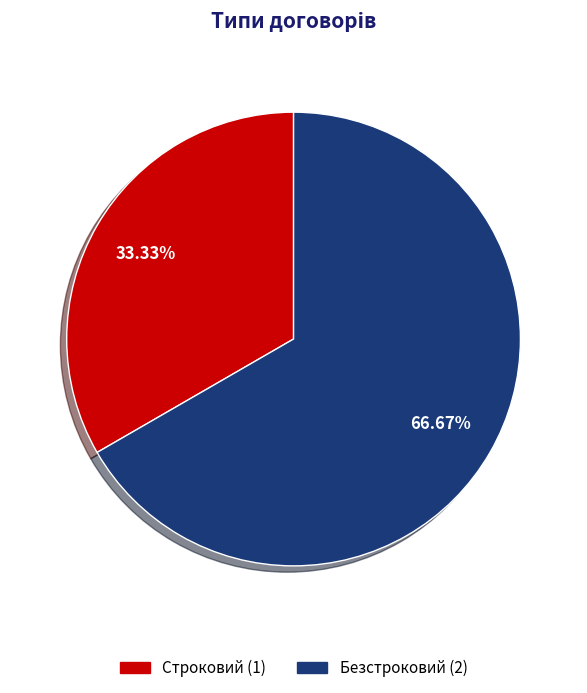

Which has a higher value, Строковий or Безстроковий?

Безстроковий